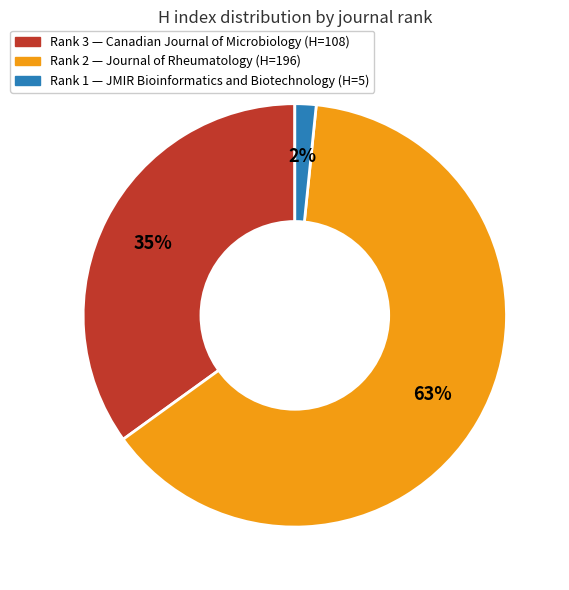

Is there a majority slice in this chart?

Yes